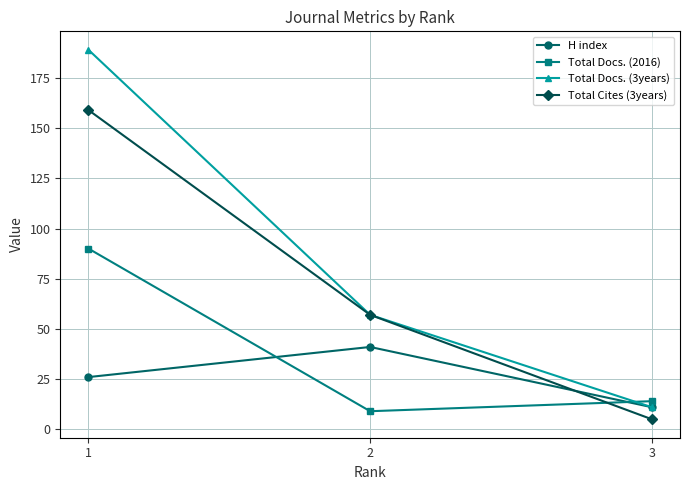

What are all the series names shown in the legend?

H index, Total Docs. (2016), Total Docs. (3years), Total Cites (3years)